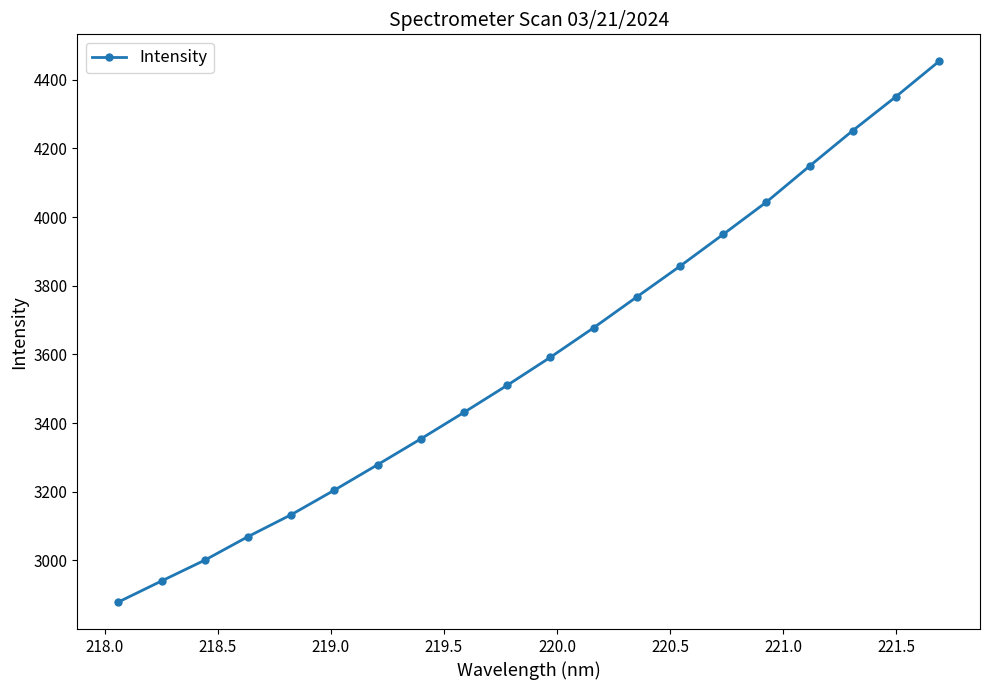

What is the minimum value shown in the chart?

2878.9